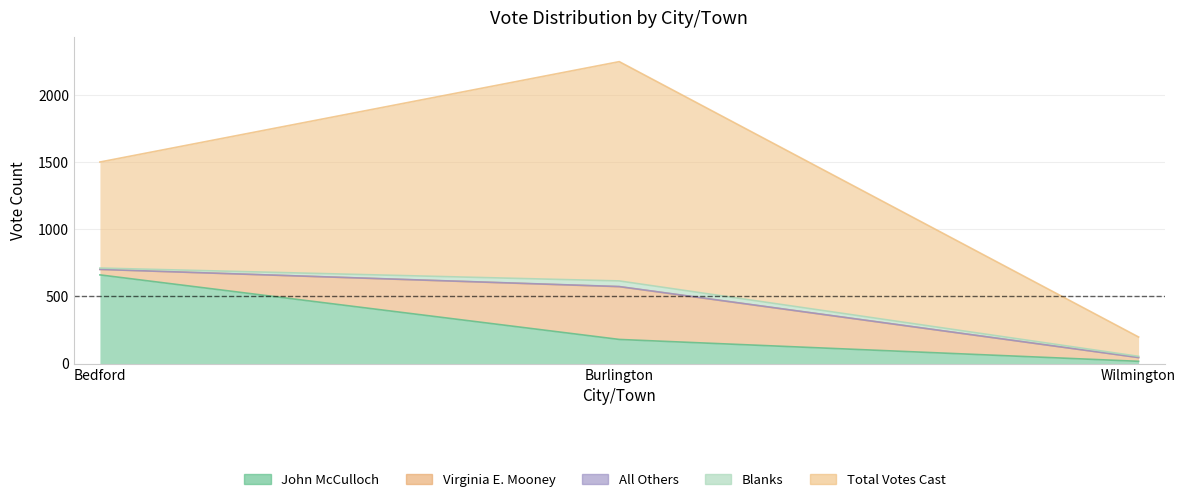

At which category is the sum across all series the highest?

Burlington